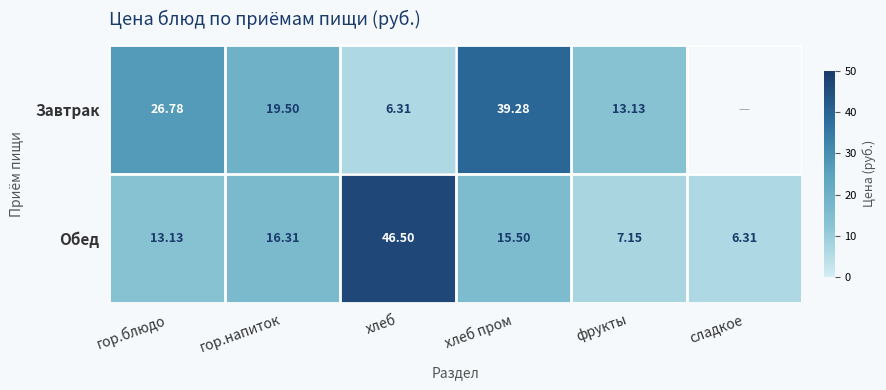

Which category has the highest value in the Обед series?

хлеб